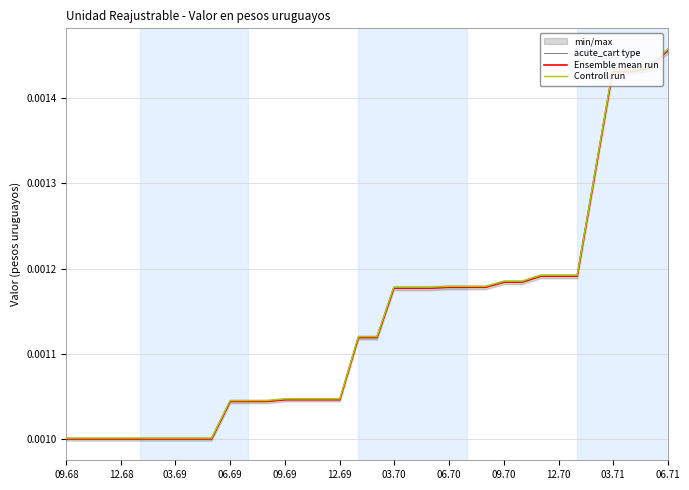

Does the chart display data point markers on the line(s)?

No